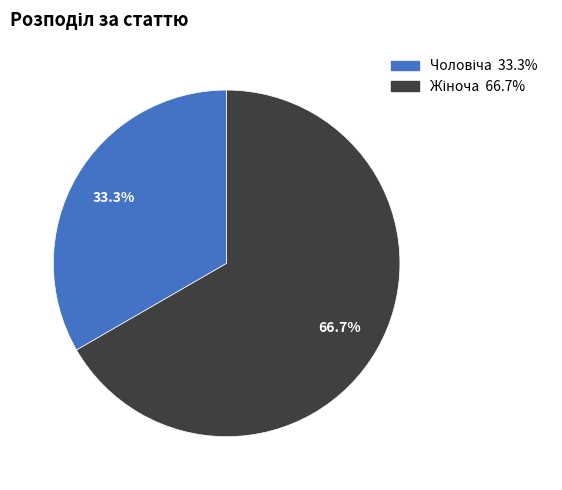

Does any single category account for the majority?

Yes